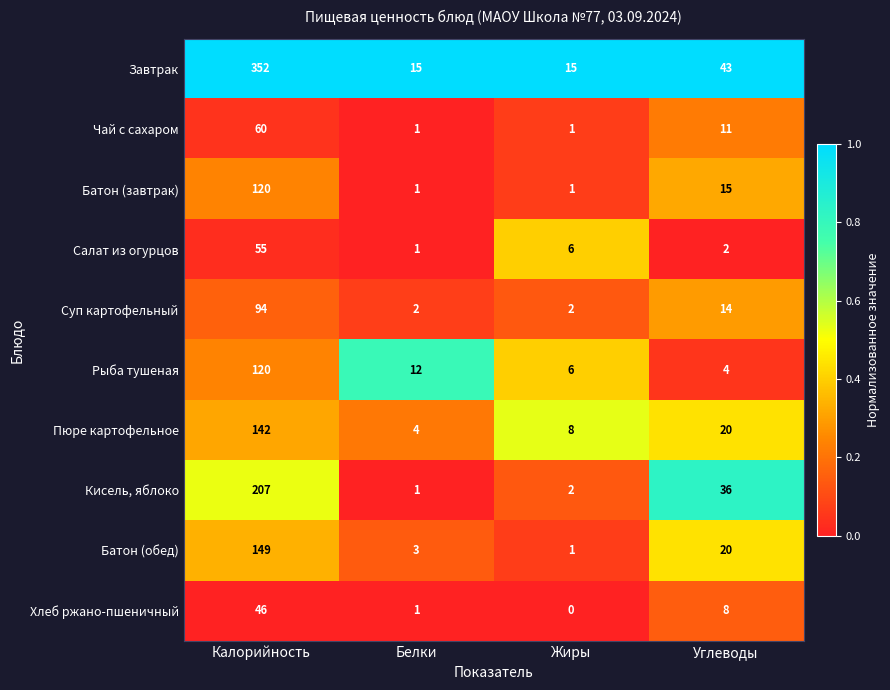

At how many categories does at least one series exceed 0?

4